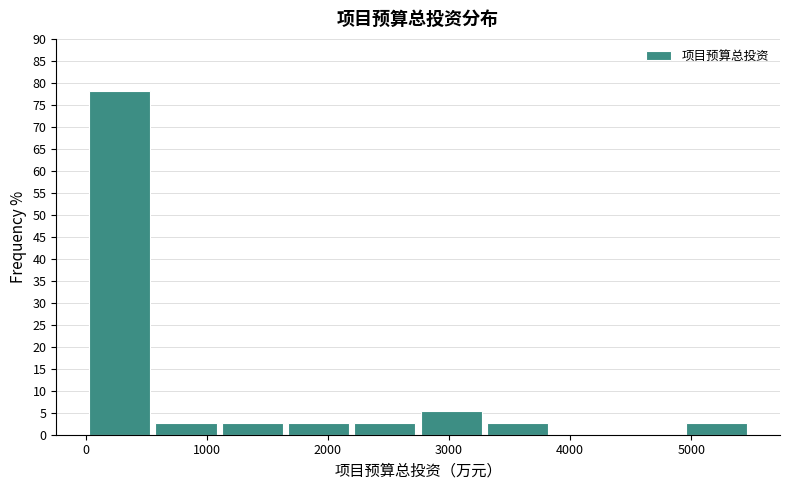

What is the height of the bar covering 1700 to 2200 on the x-axis? Neither the bar edges nor the heights are printed on the chart, so give them approximately, as read against the axes.

2.5